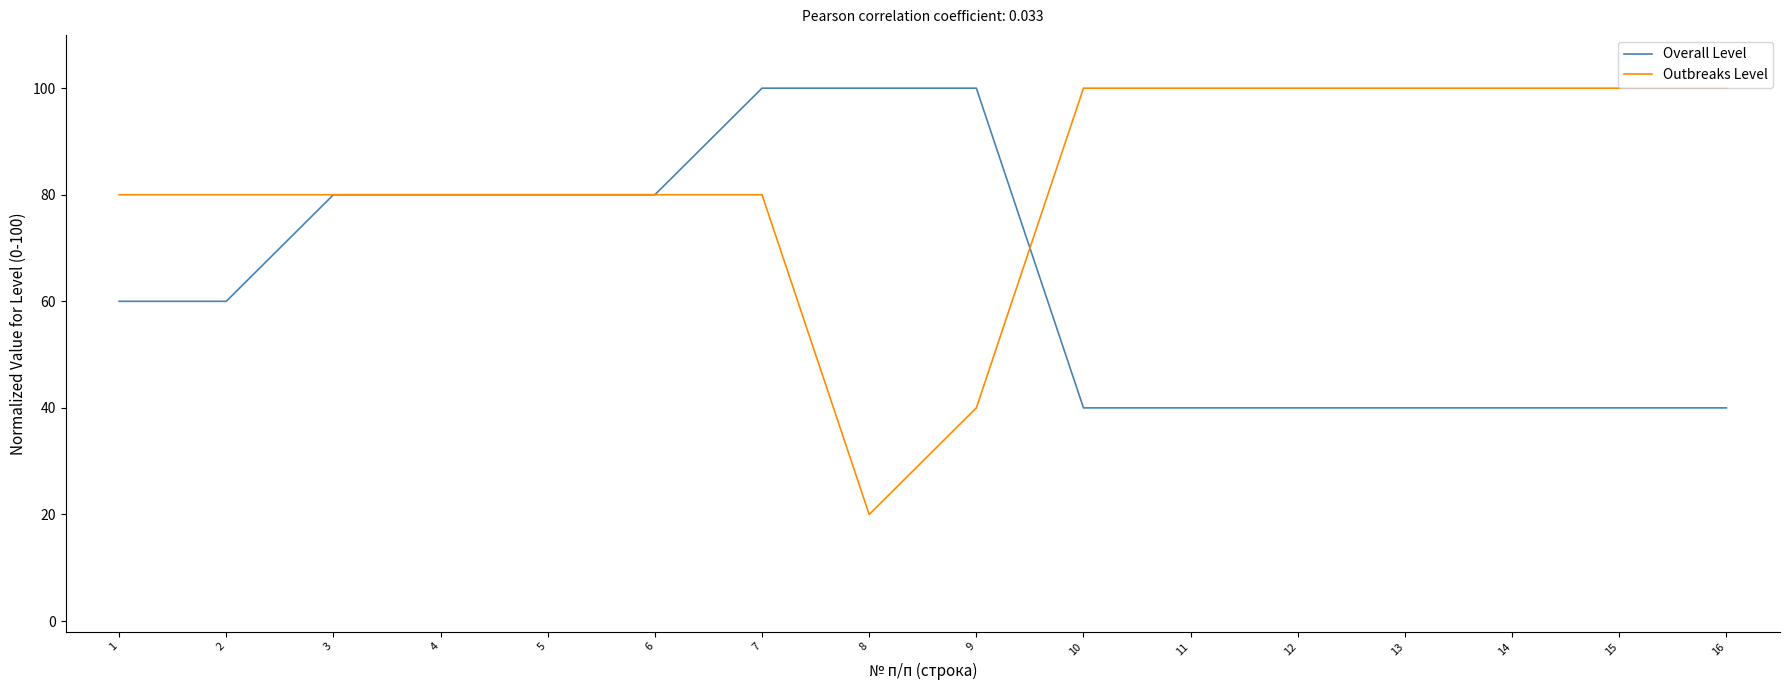

Is it true that Outbreaks Level equals 53 at 7?

False